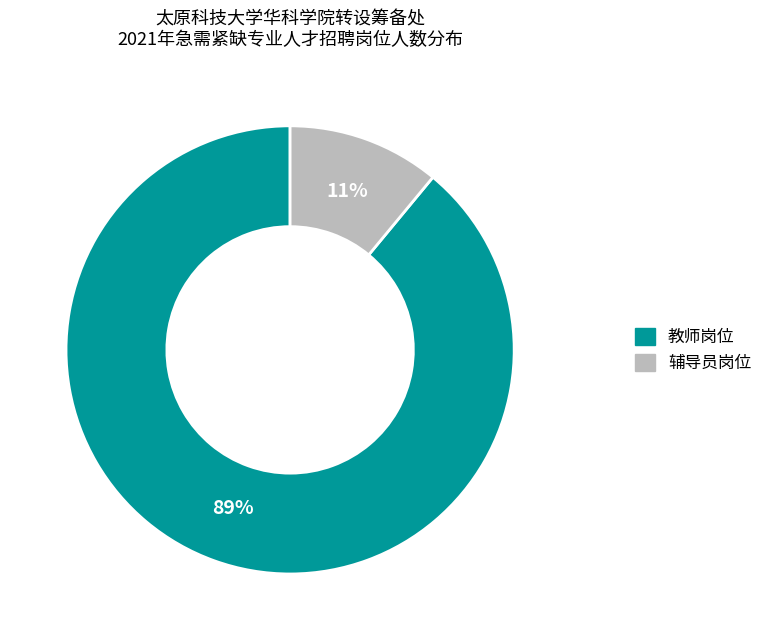

Do 辅导员岗位 and 教师岗位 together represent more than half of the pie?

Yes